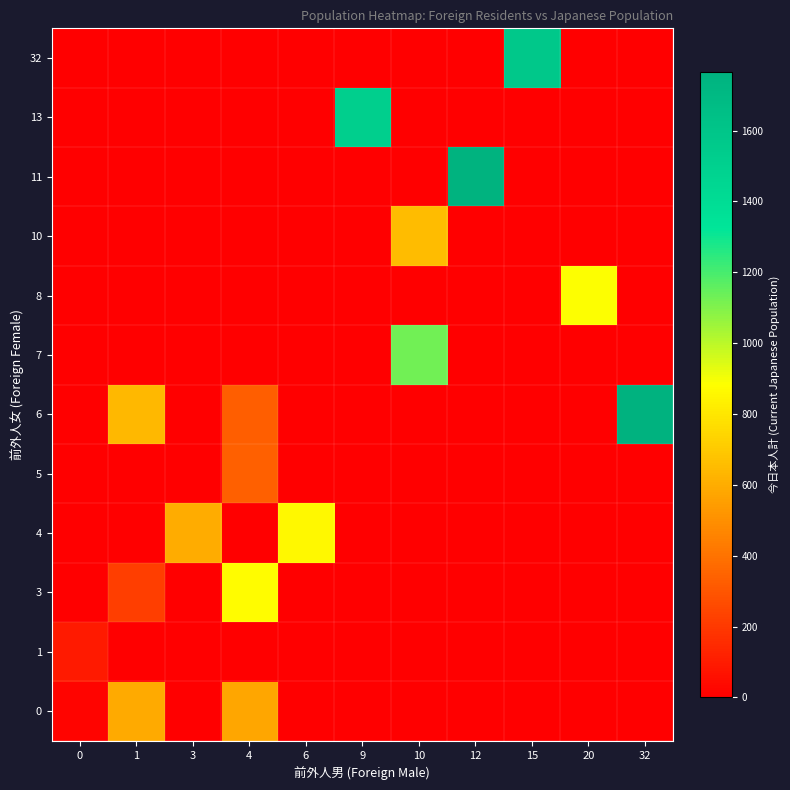

At how many categories does at least one series exceed 167?

10